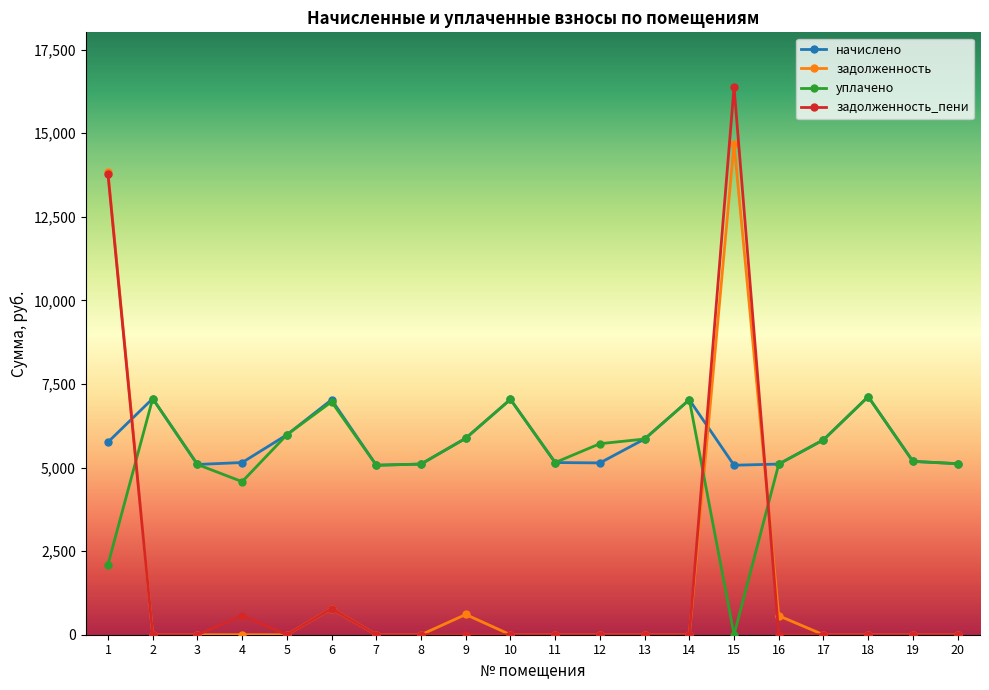

Which series ends up on top after the final intersection of задолженность_пени and начислено?

начислено